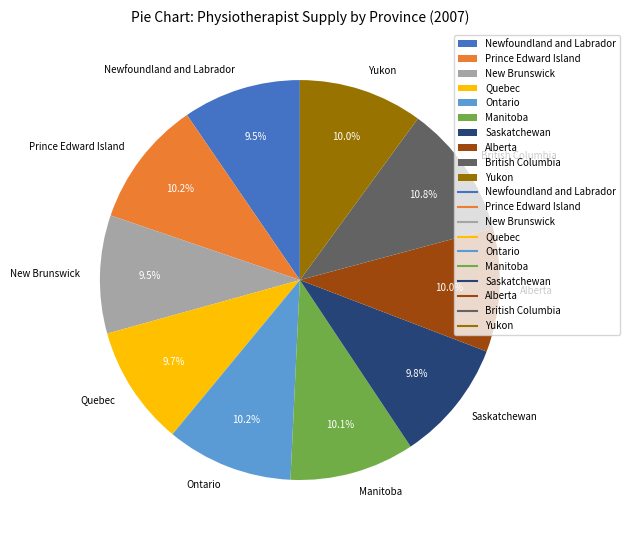

Does New Brunswick account for over 50% of the chart?

No